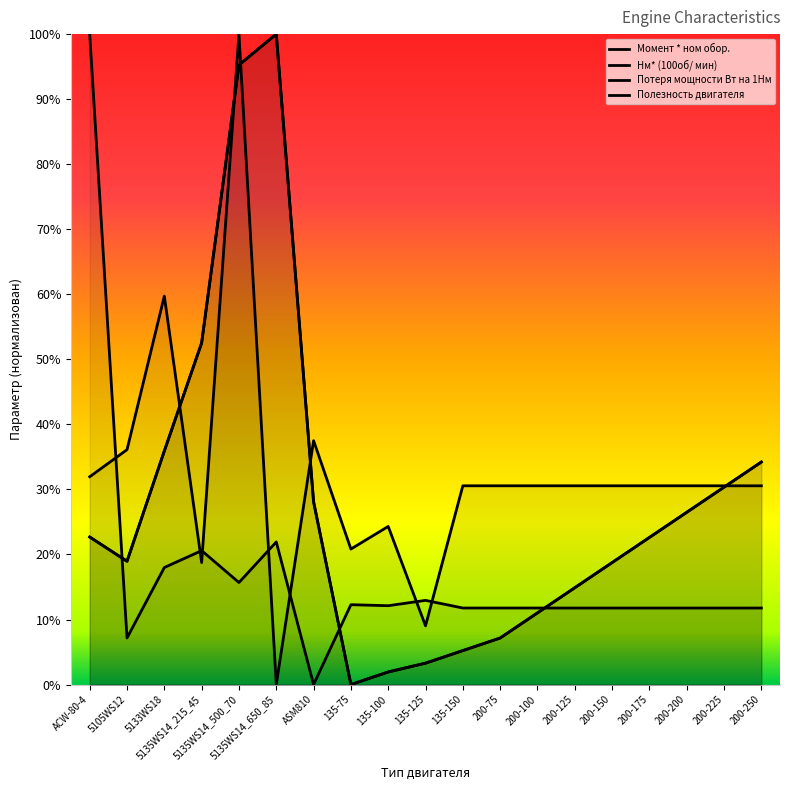

Does the chart display data point markers on the line(s)?

No